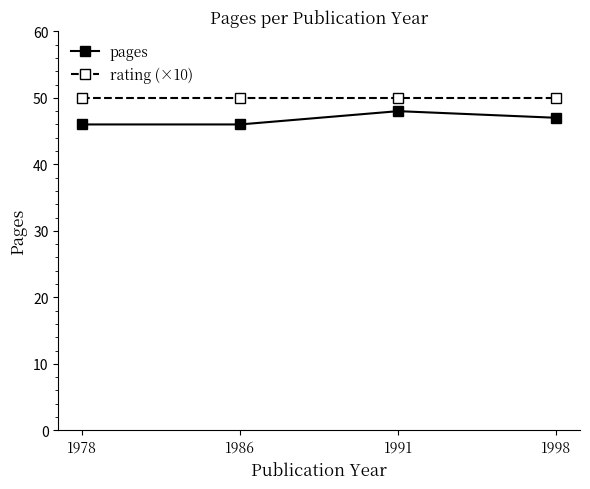

What is the difference between the maximum and minimum values in the pages series?

2